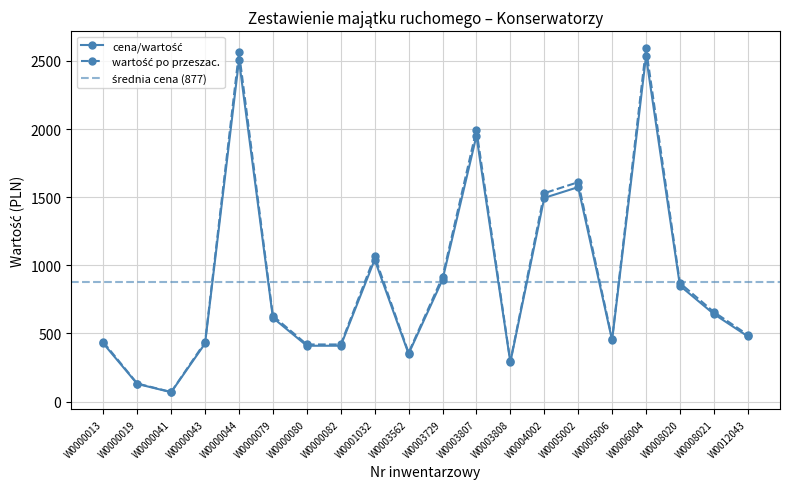

Reading left to right, extract all data points from this chart.

cena/wartość: 427.0	130.0	69.0	426.7	2505.3	615.0	410.0	410.0	1041.7	351.0	894.6	1950.0	288.0	1495.0	1573.8	450.0	2533.9	850.4	642.9	479.0
wartość po przeszac.: 436.8	133.0	70.6	436.5	2563.0	629.1	419.4	419.4	1065.6	359.1	915.2	1994.8	294.6	1529.4	1610.0	460.4	2592.2	870.0	657.6	490.0